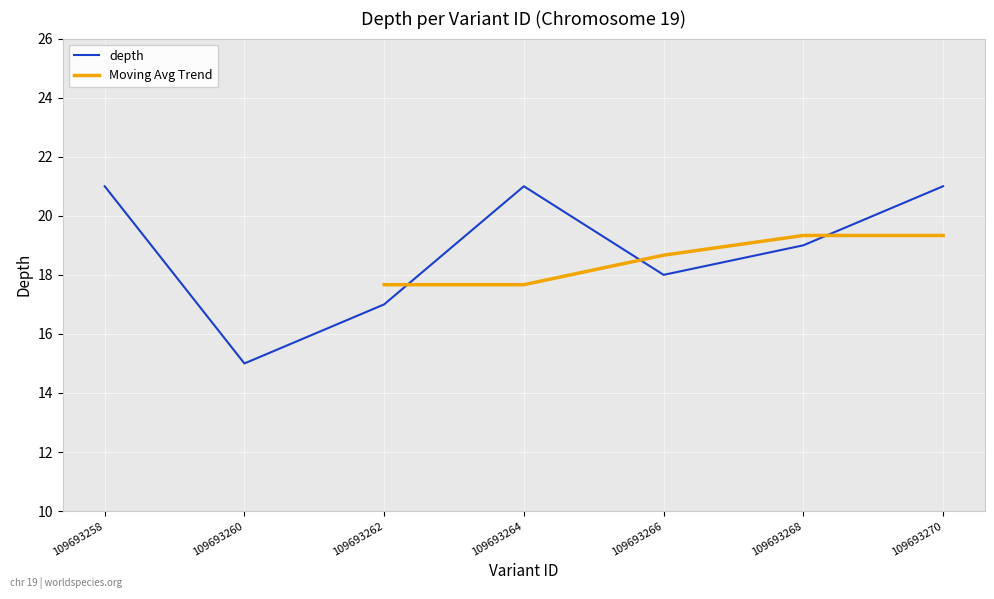

What is the difference between the maximum and minimum values?

6